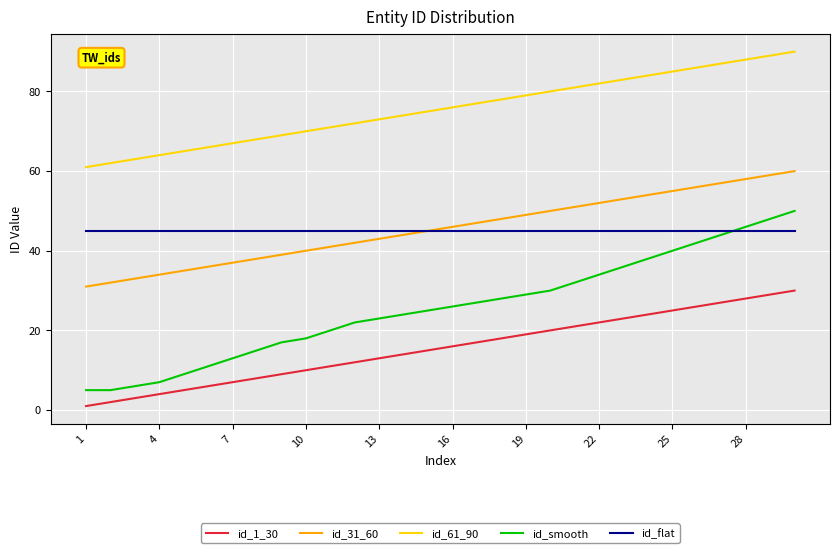

Rank the series by their maximum value, from lowest to highest.

id_1_30, id_flat, id_smooth, id_31_60, id_61_90